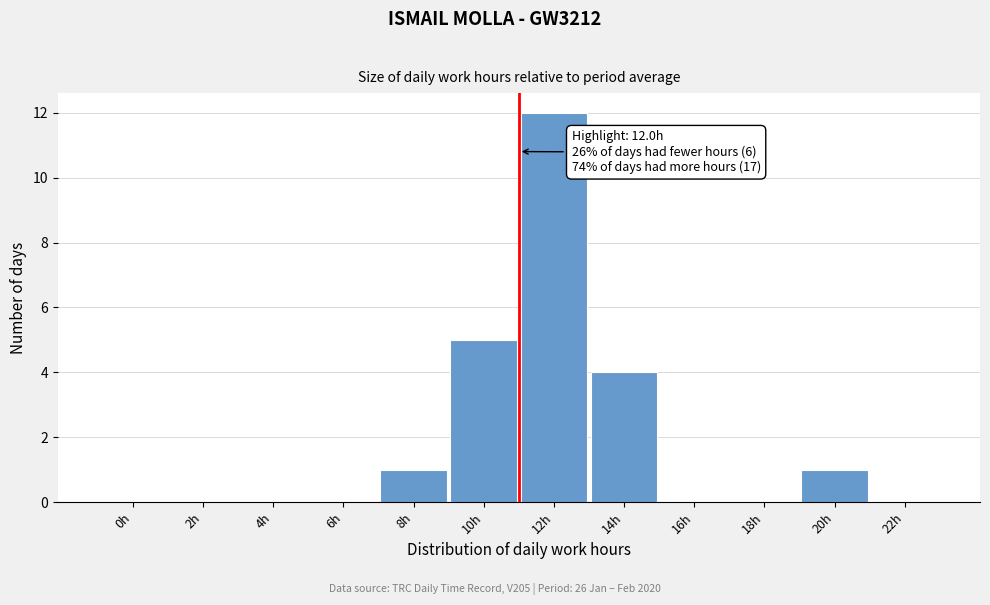

Reading left to right, what are all the values shown in this chart?

0h=0	2h=0	4h=0	6h=0	8h=1	10h=5	12h=12	14h=4	16h=0	18h=0	20h=1	22h=0